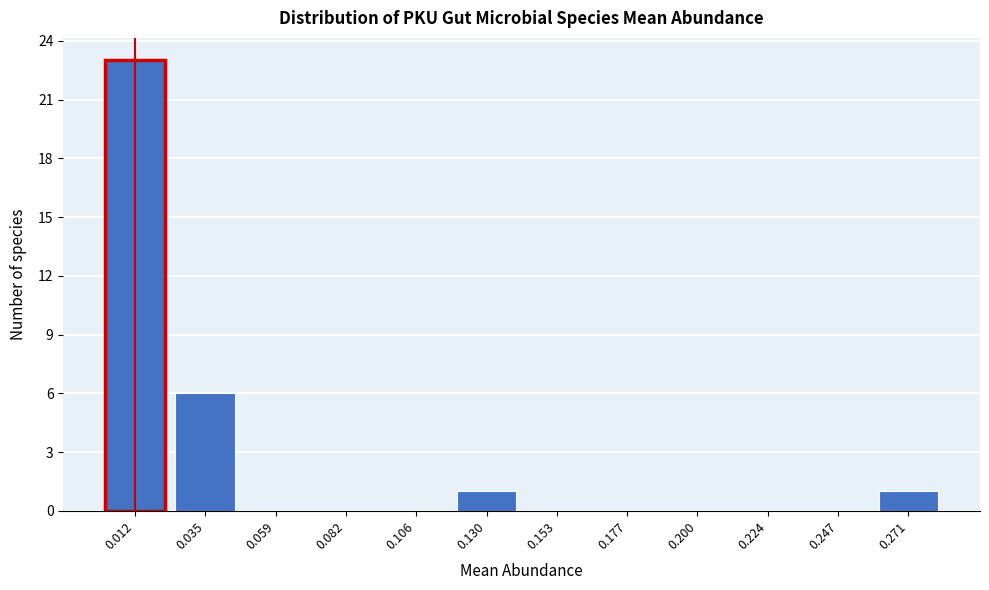

Reading right to left, extract all data points from this chart.

0.271=1	0.247=0	0.224=0	0.200=0	0.177=0	0.153=0	0.130=1	0.106=0	0.082=0	0.059=0	0.035=6	0.012=23